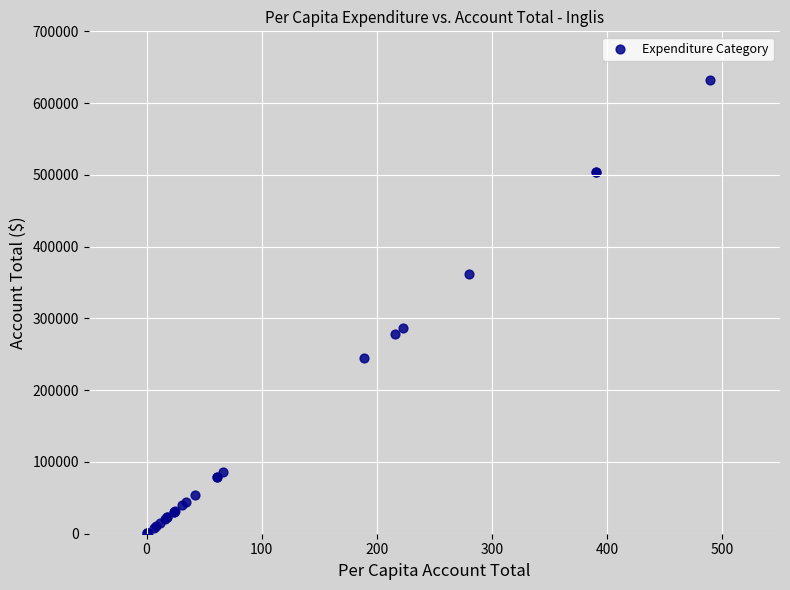

What Y value in the scatter plot is closest to 316163?

287150